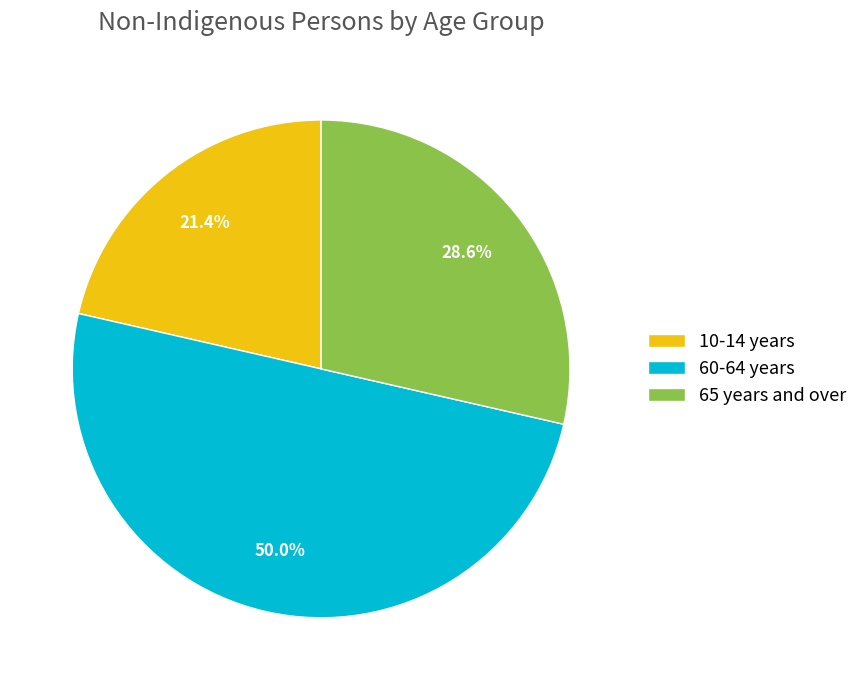

How many slices are in this pie chart?

3